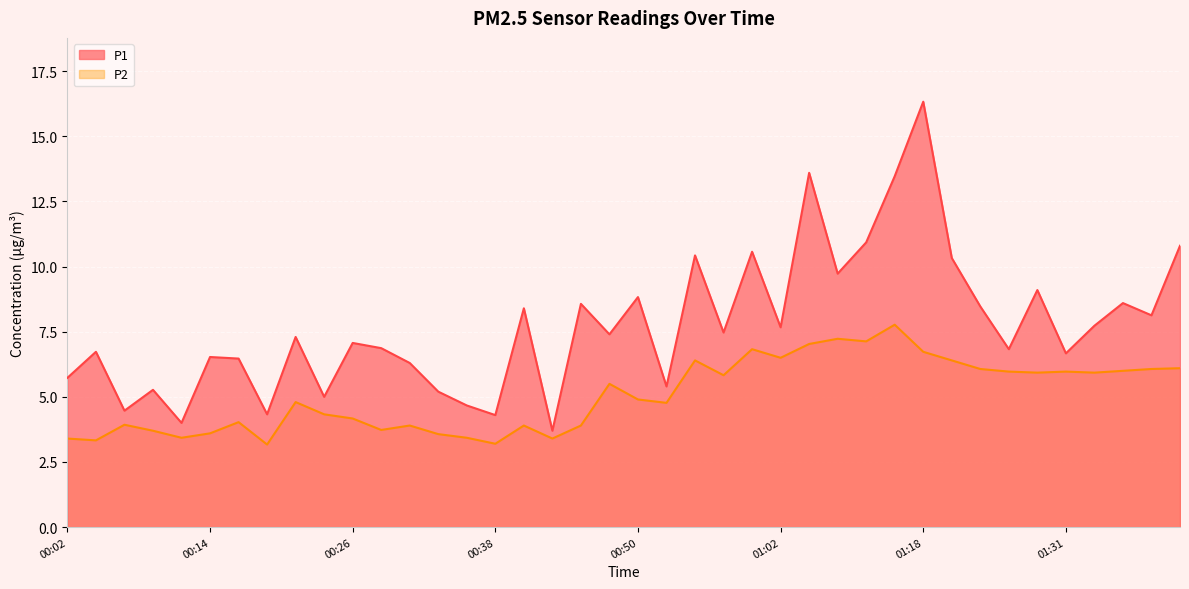

True or false: P1 and P2 cross at least once.

False